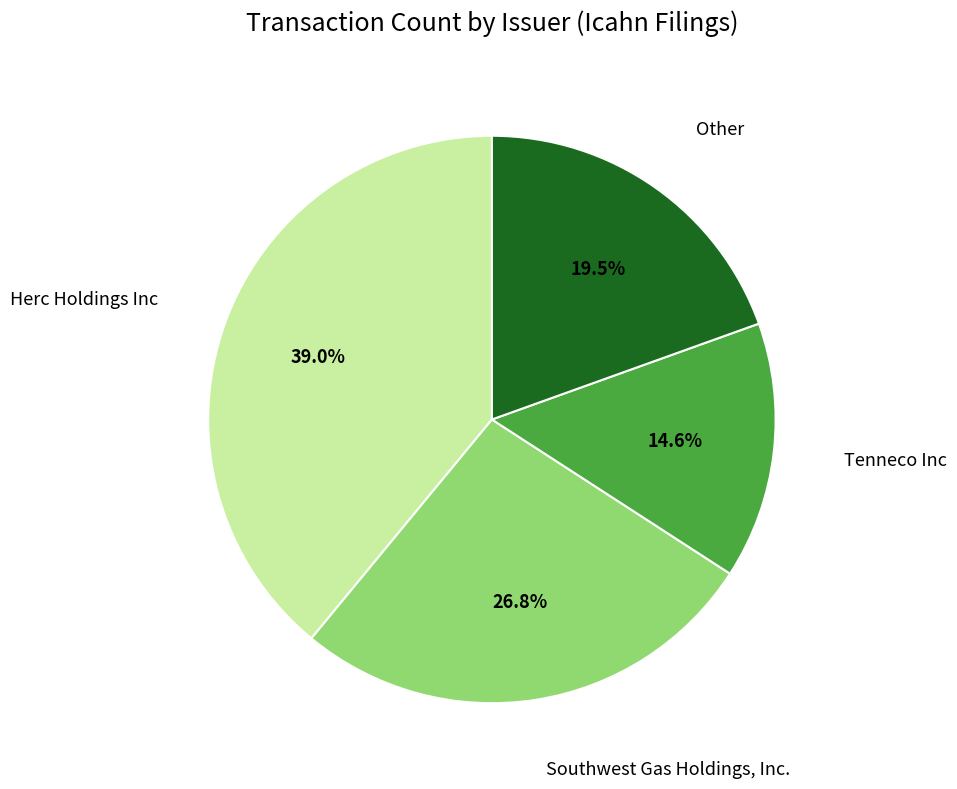

Combined, do Other and Tenneco Inc account for over 50%?

No